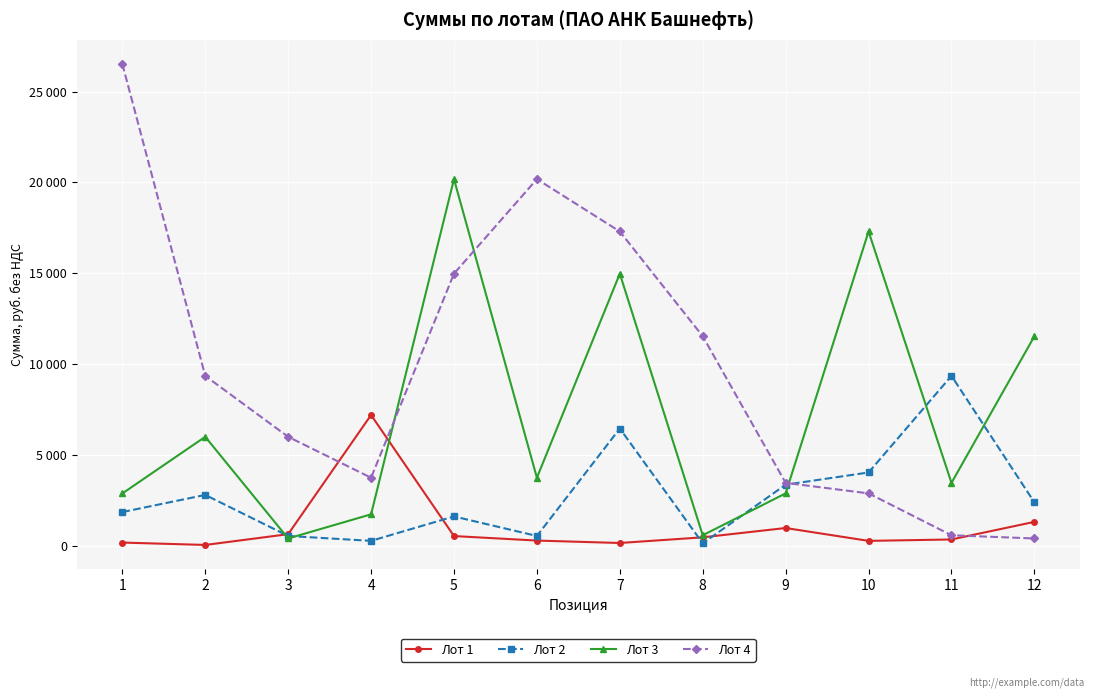

What is the greatest value displayed?

26528.2